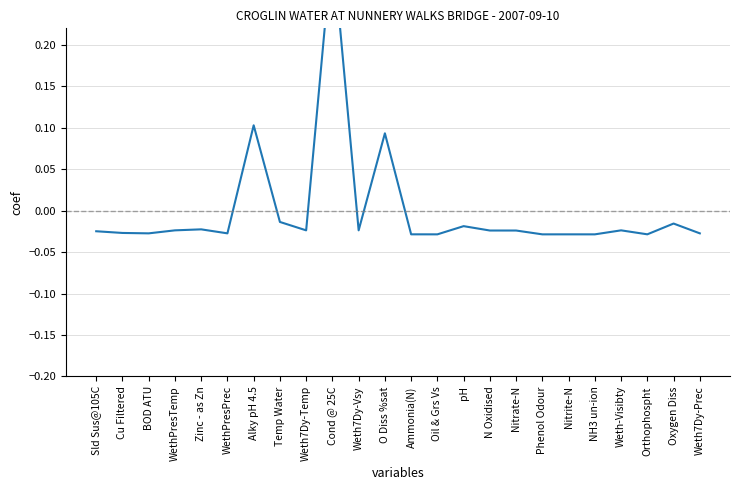

What position from the right is N Oxidised?

9